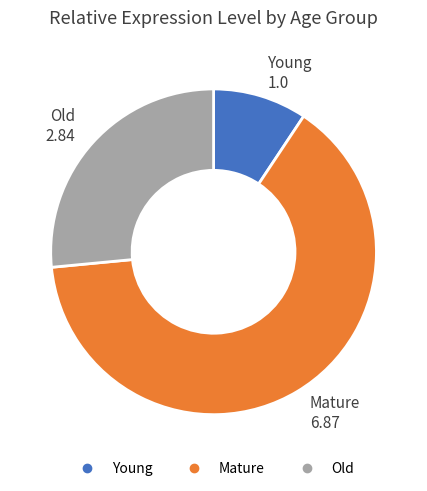

How many slices are in this pie chart?

3